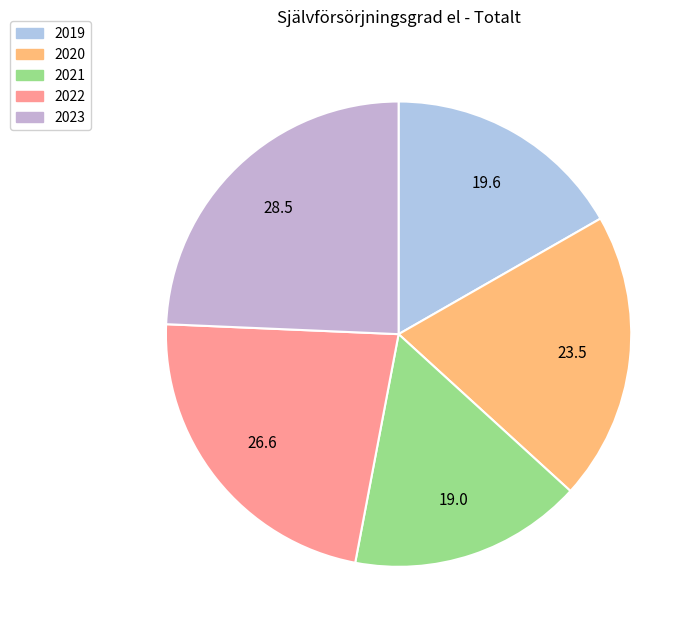

Does any single category account for the majority?

No